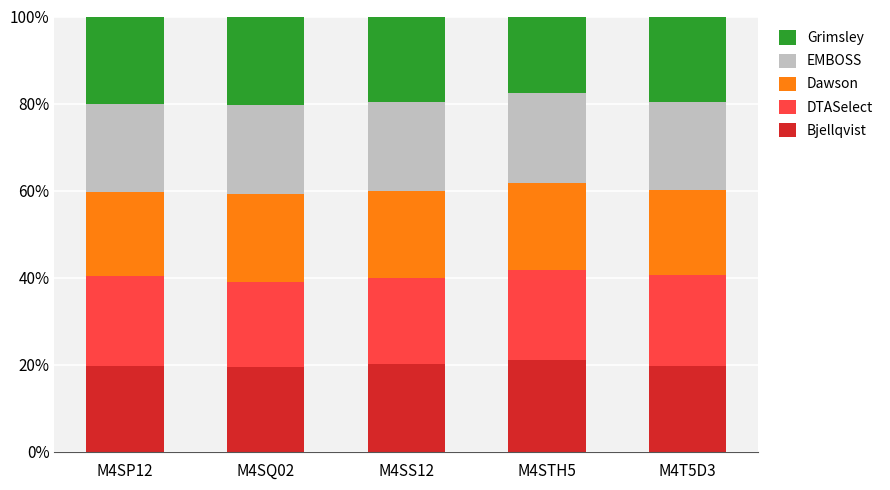

The value of Bjellqvist at M4SS12 is 27.8. True or false?

False